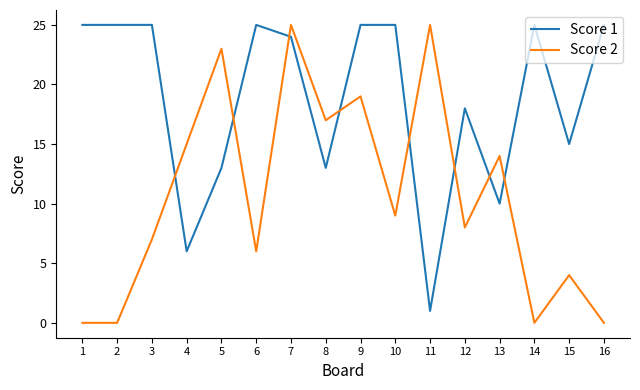

Is it true that Score 1 equals 13 at 5?

True